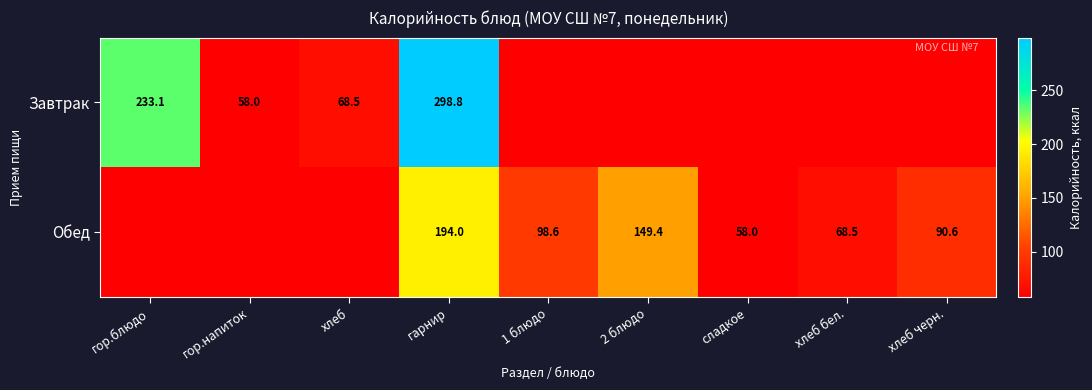

What is the maximum value shown in the chart?

298.8